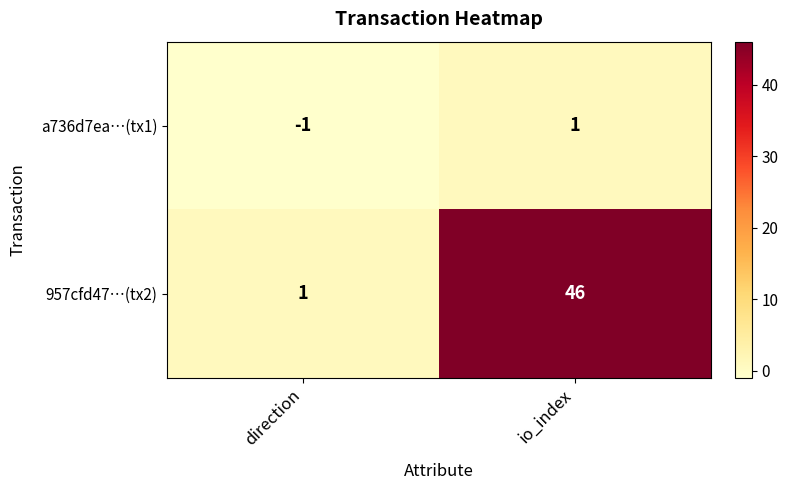

True or false: 957cfd47…(tx2) has a value of 73 at io_index.

False